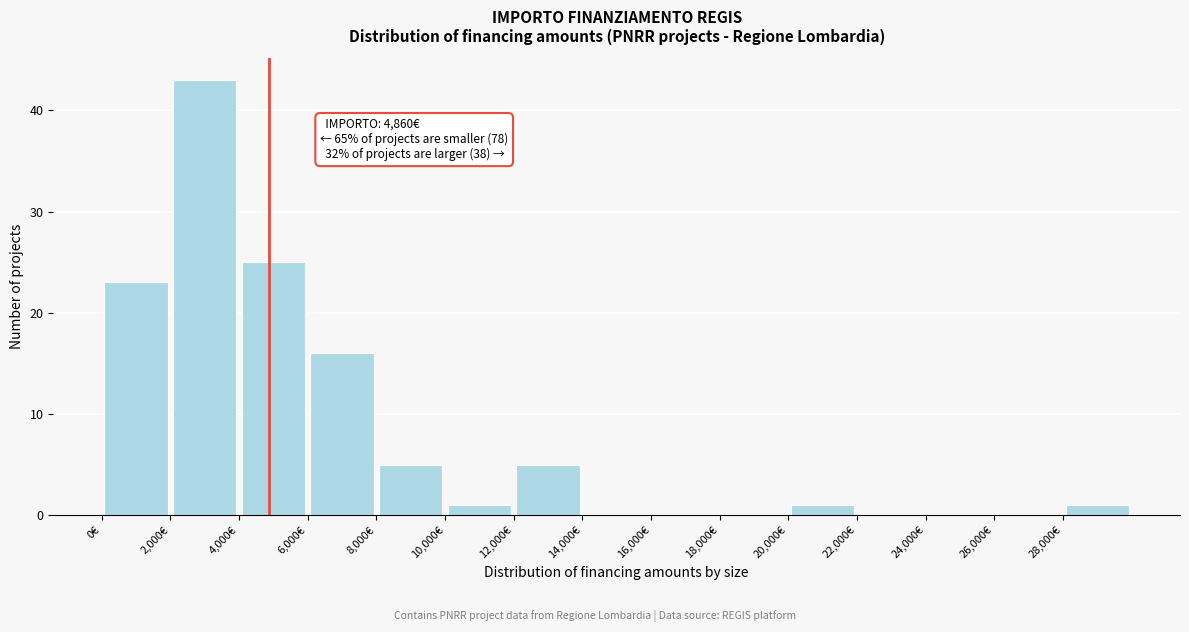

Which range on the x-axis has the tallest bar?

2000 to 4000